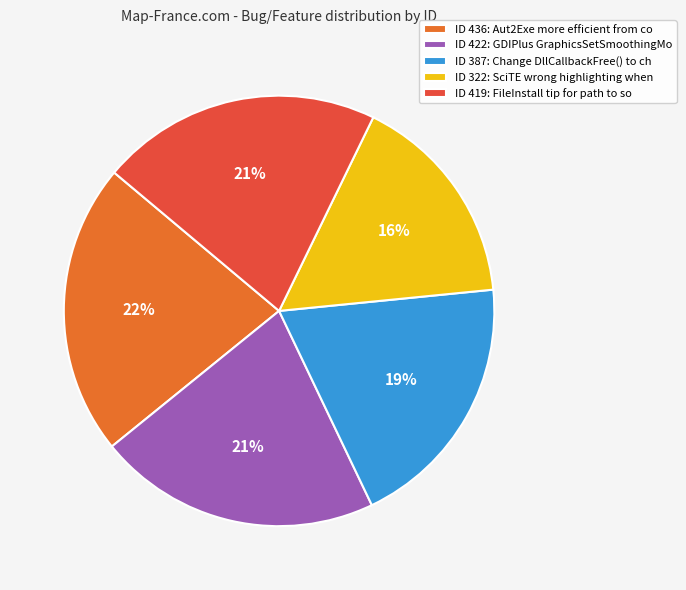

Is the sum of ID 419: FileInstall tip for path to so and ID 436: Aut2Exe more efficient from co greater than half?

No